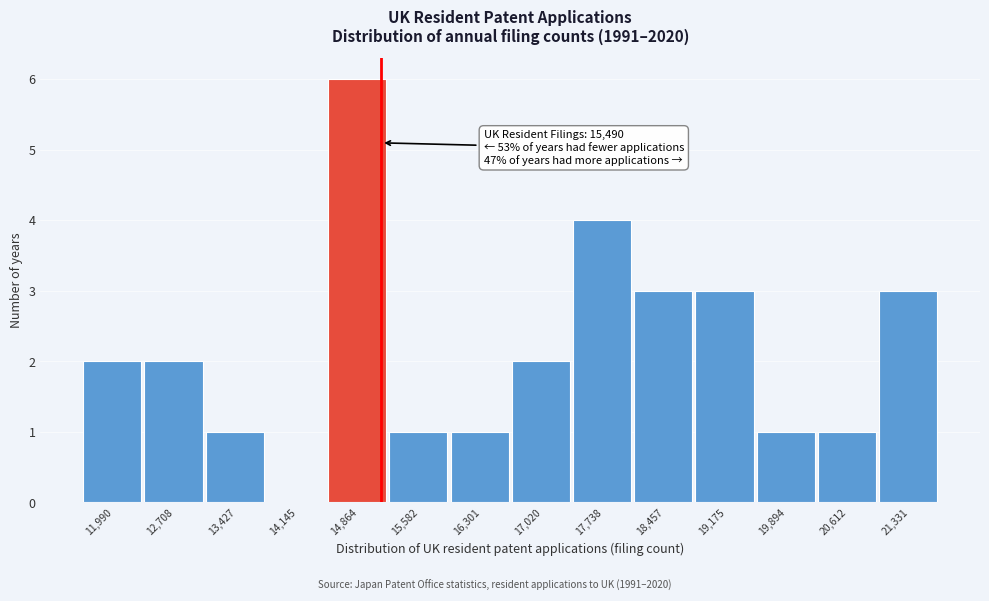

Reading right to left, transcribe all the data shown in this chart.

21,331=3	20,612=1	19,894=1	19,175=3	18,457=3	17,738=4	17,020=2	16,301=1	15,582=1	14,864=6	14,145=0	13,427=1	12,708=2	11,990=2